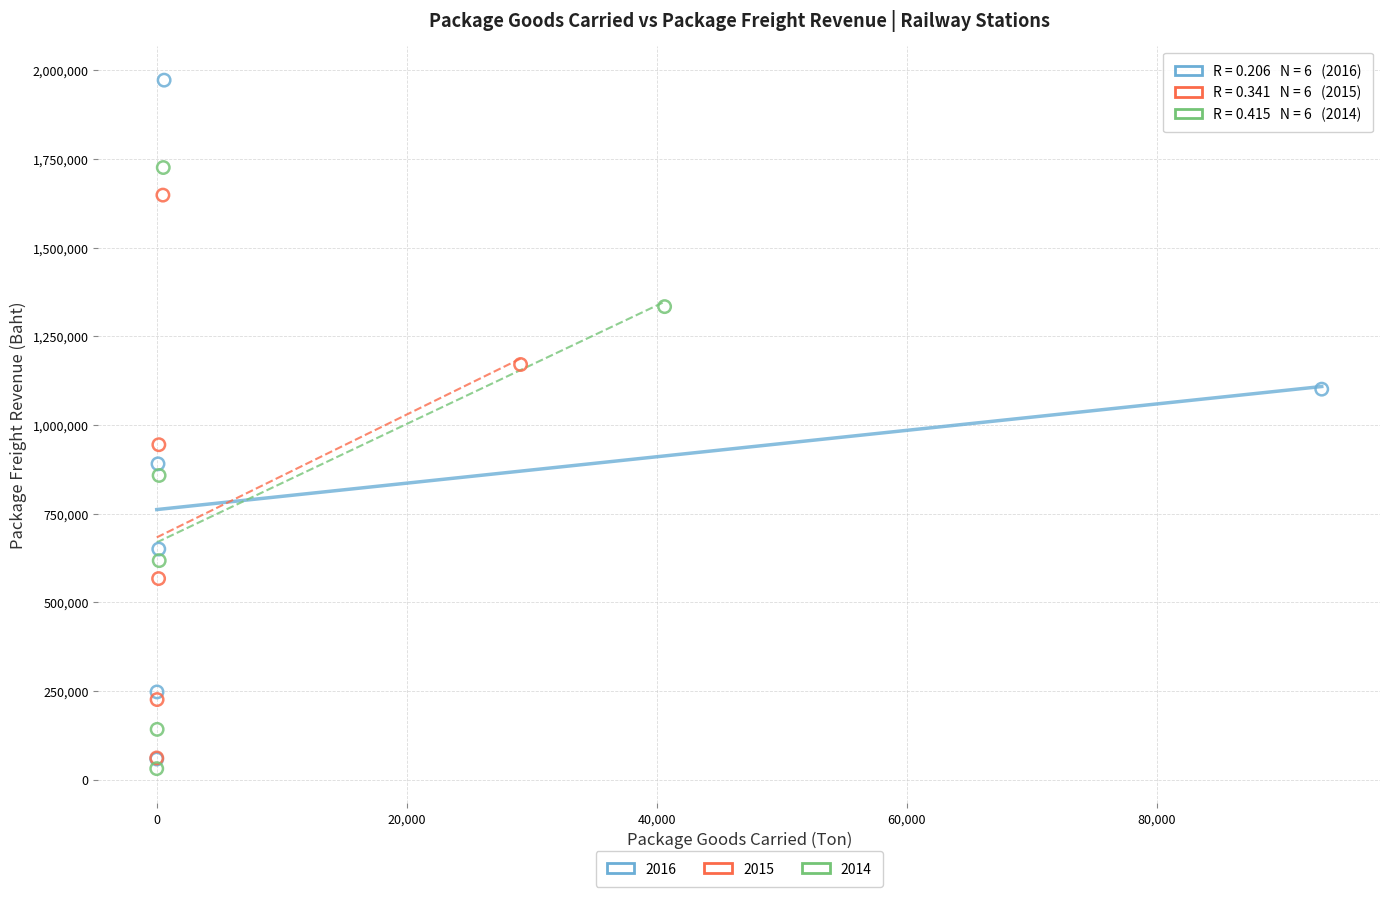

Which series has the widest spread of Y values?

2016